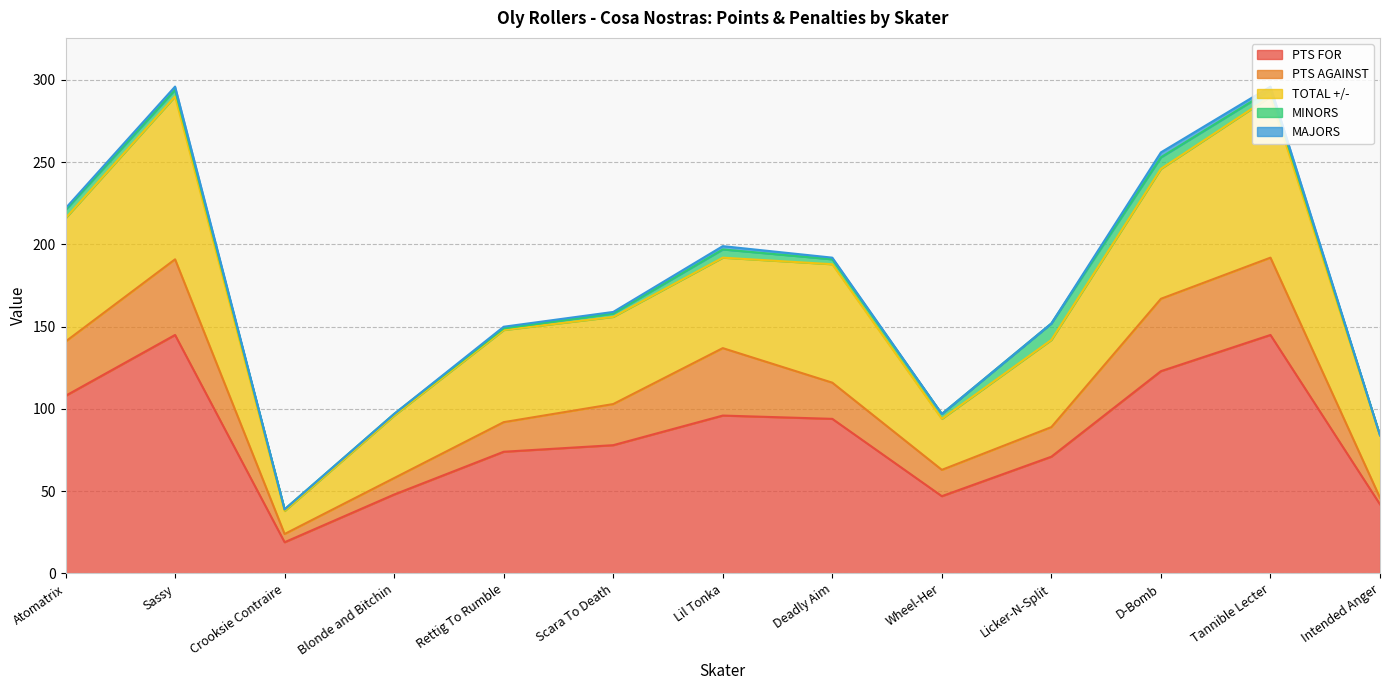

What is the value of the TOTAL +/- point at the 10th from the left?

53